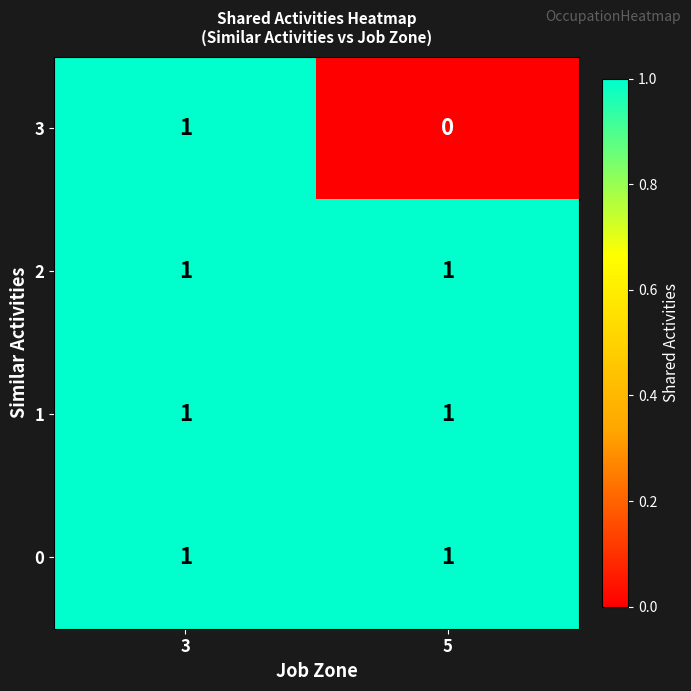

List the labels in order of 3 value, largest first.

3, 5